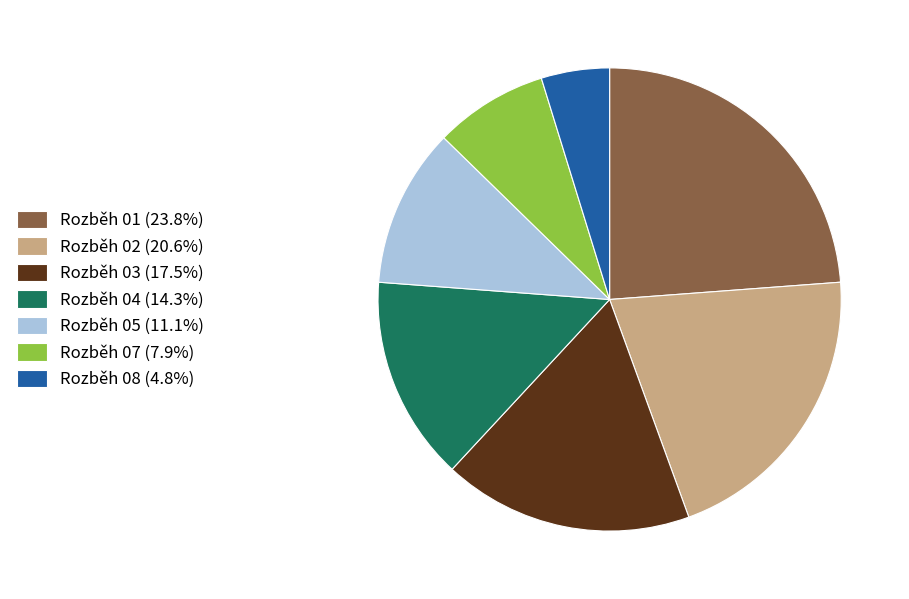

Which slice is the largest?

Rozběh 01